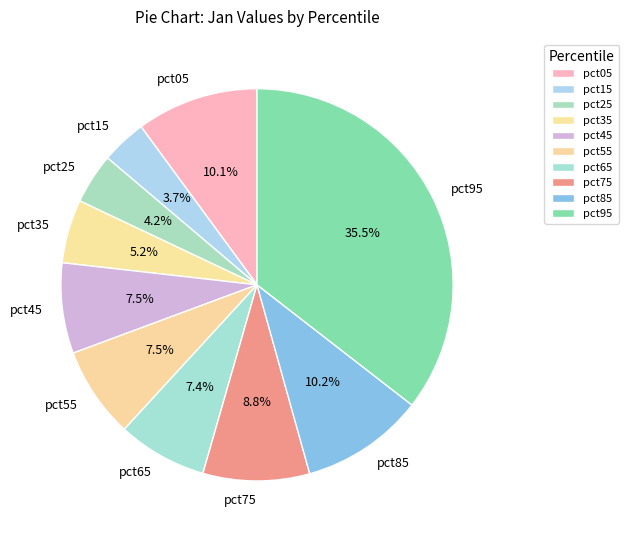

Between pct35 and pct15, which is larger?

pct35